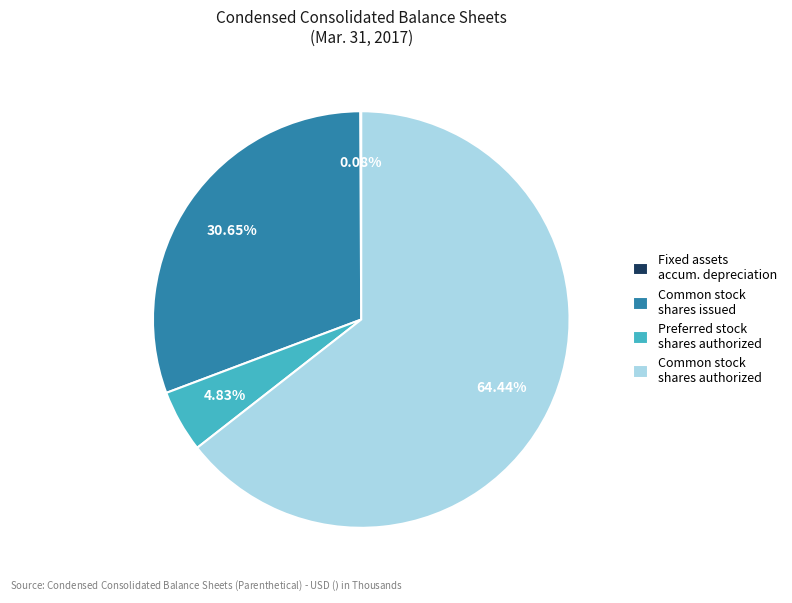

Combined, do Common stock shares authorized and Preferred stock shares authorized account for over 50%?

Yes